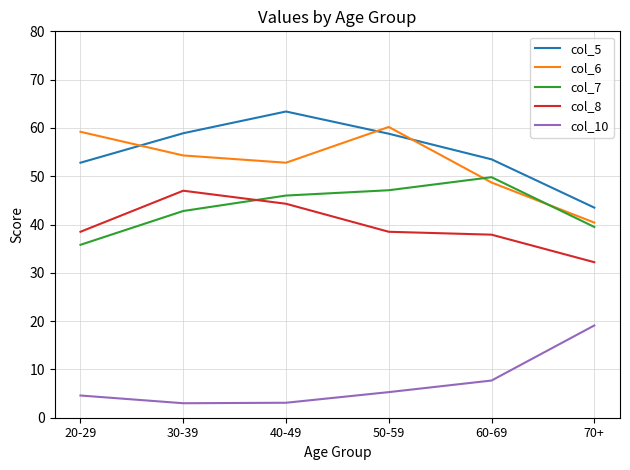

List the series in order of their peak value, highest first.

col_5, col_6, col_7, col_8, col_10